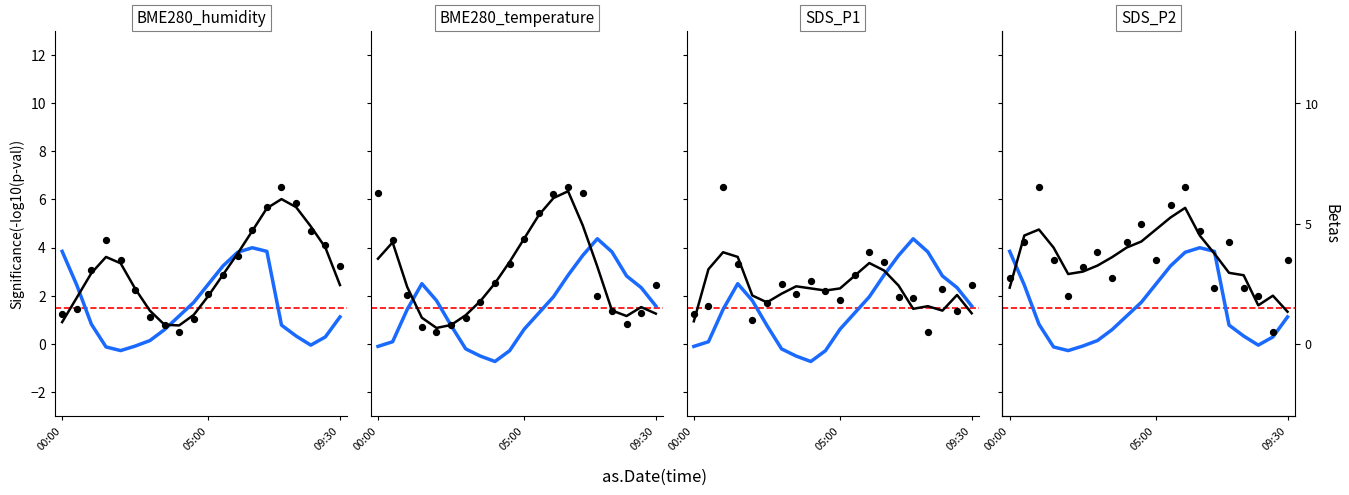

At how many categories does at least one series exceed 3?

19